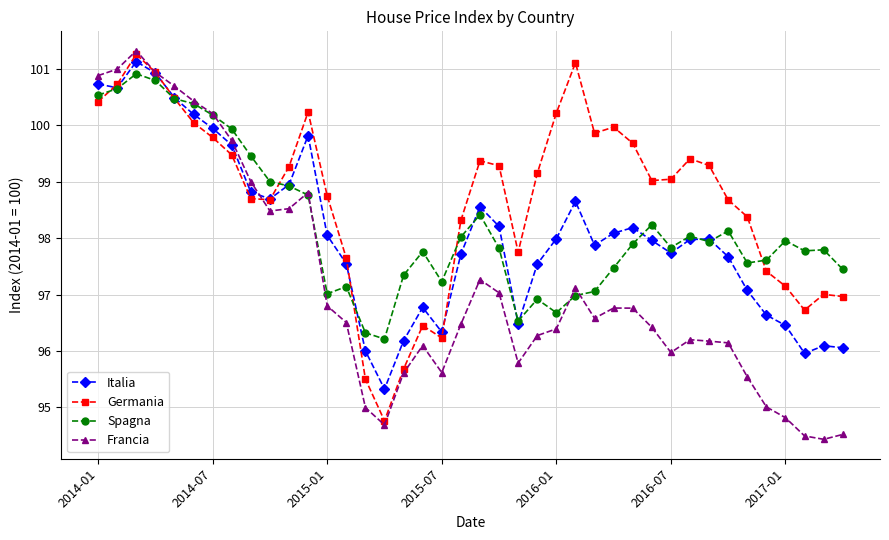

At how many categories does at least one series exceed 95?

40